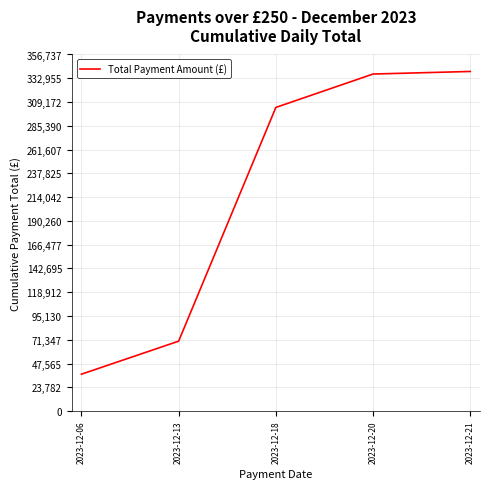

What is the maximum value shown in the chart?

339749.9